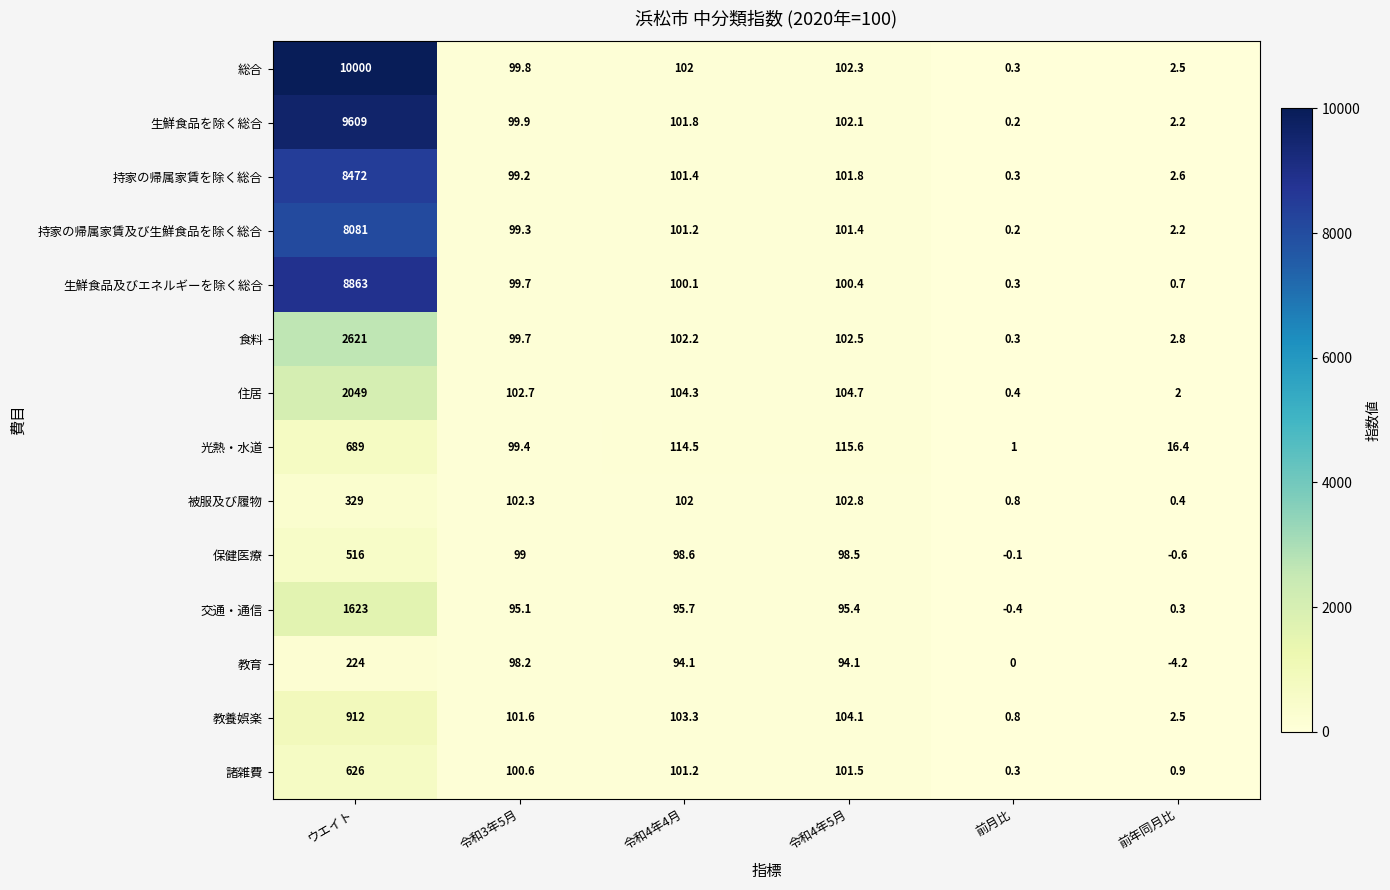

How many data points does each series have?

6